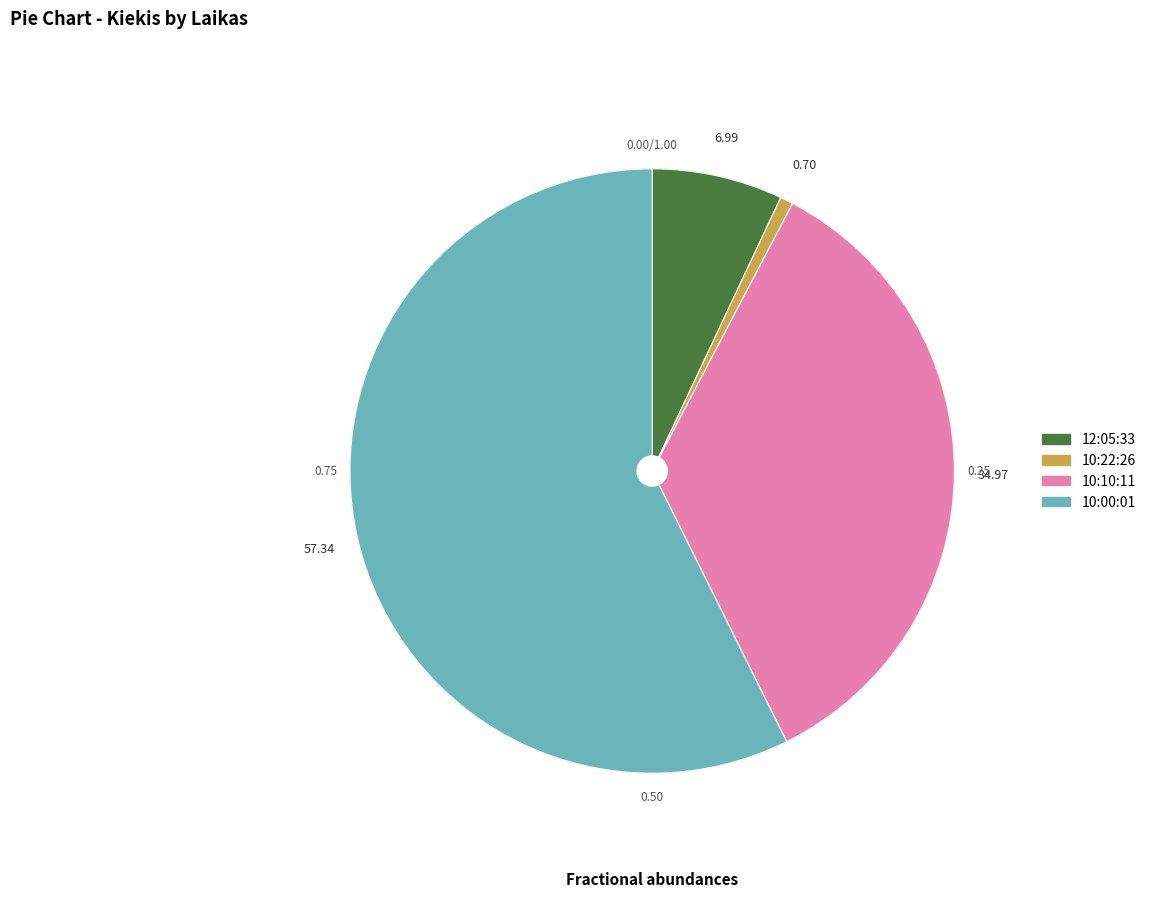

Do 10:10:11 and 10:00:01 together represent more than half of the pie?

Yes